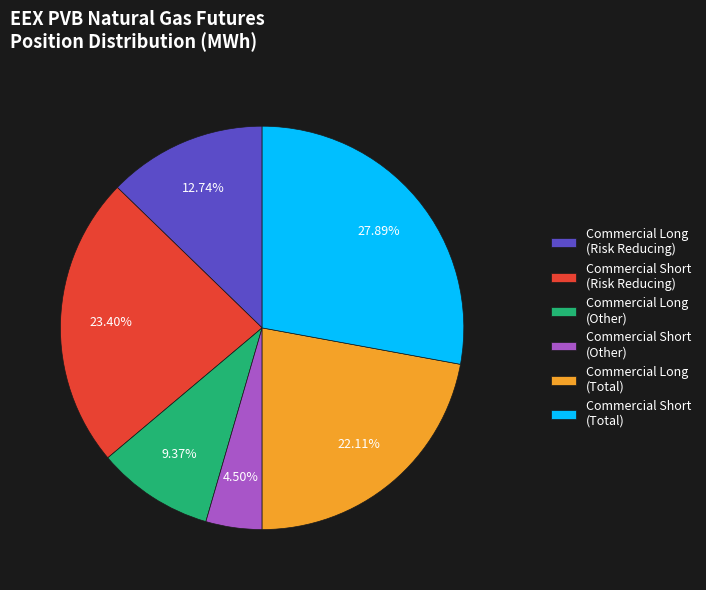

What is the smallest slice in the pie chart?

Commercial Short (Other)